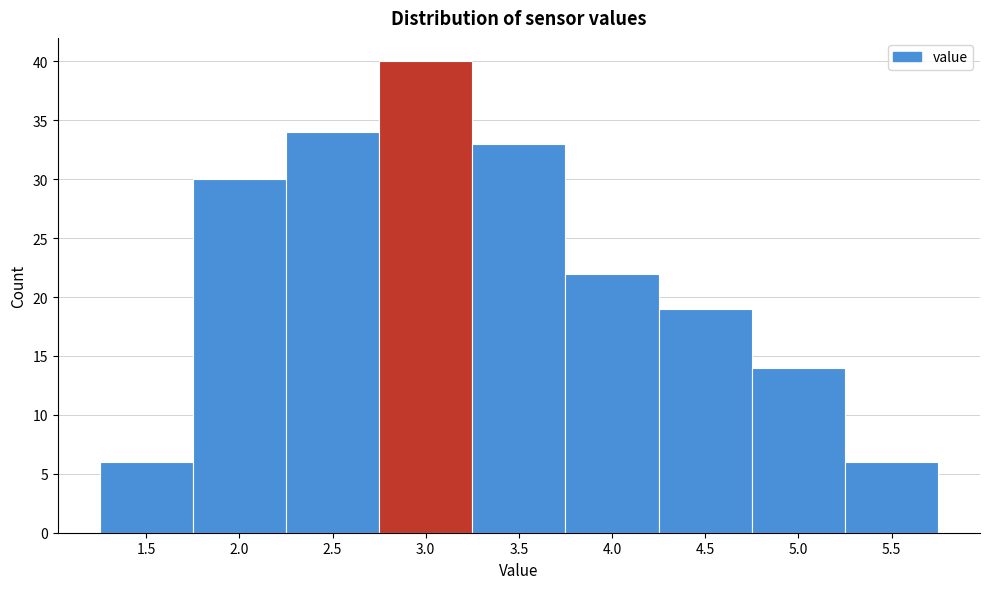

Reading left to right, extract all data points from this chart.

1.5=6	2.0=30	2.5=34	3.0=40	3.5=33	4.0=22	4.5=19	5.0=14	5.5=6